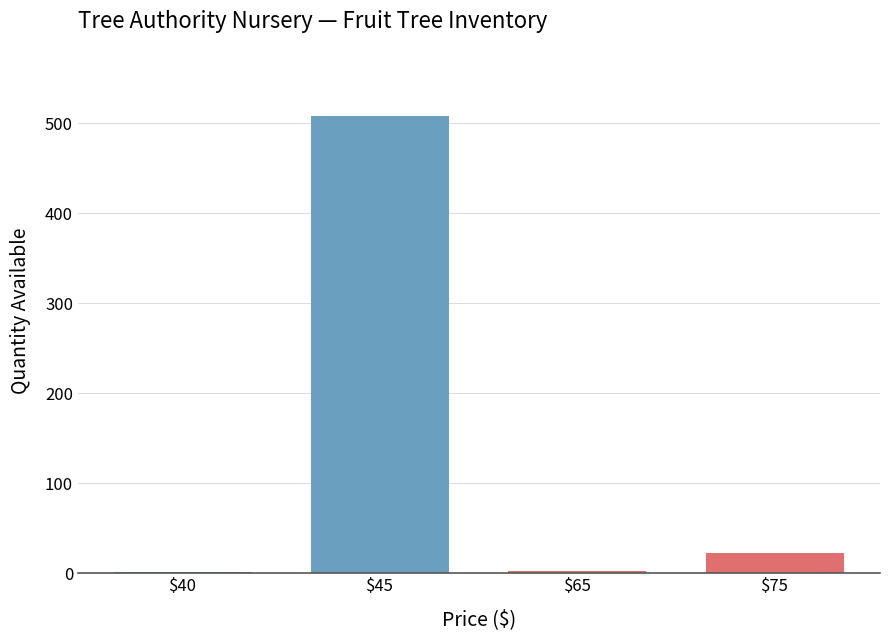

At which category does the chart reach its peak across all series?

$45